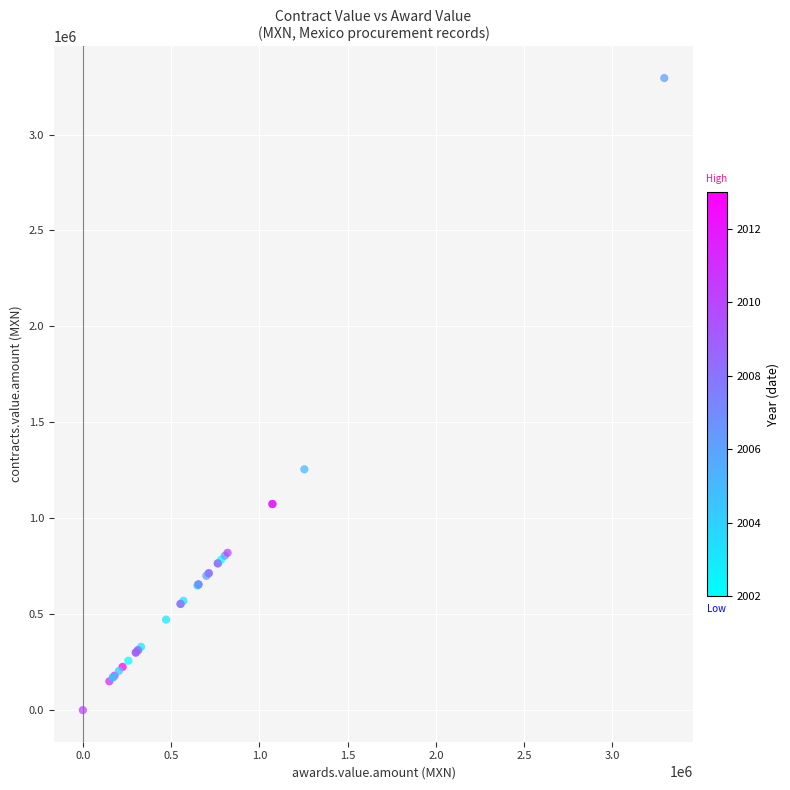

What Y value in the scatter plot is closest to 1647217?

1255167.5